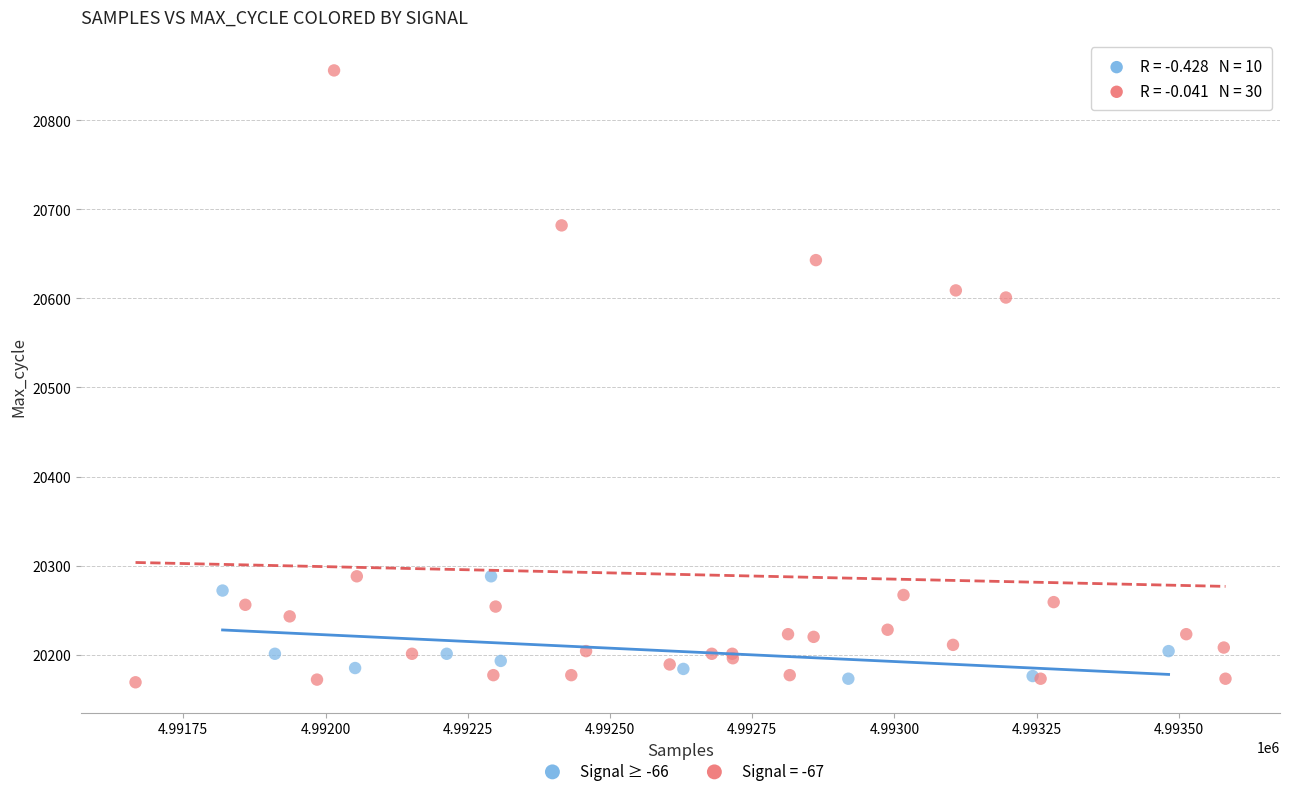

Which series has the widest spread of Y values?

Signal = -67